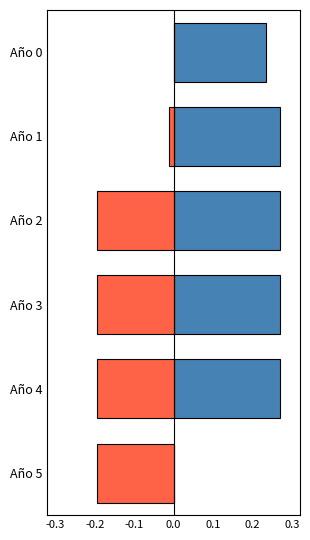

Is the value of IVA cobrado por ventas at Año 1 greater than the value of Pago al Fisco por IVA at Año 3?

Yes